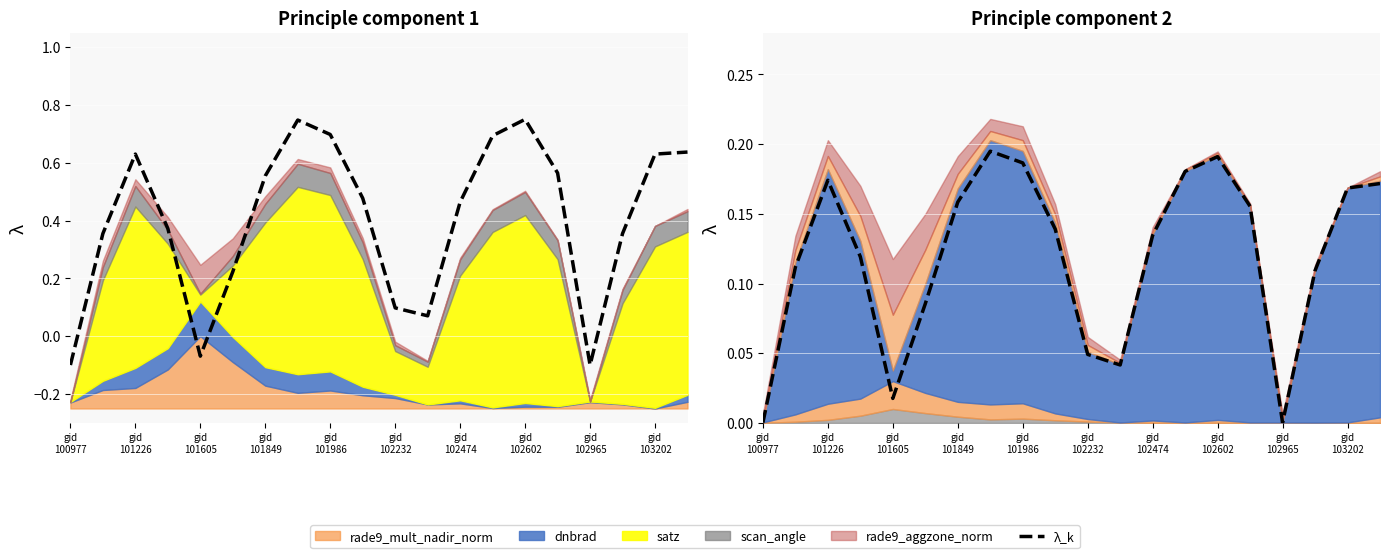

How many lines are shown in the chart?

1